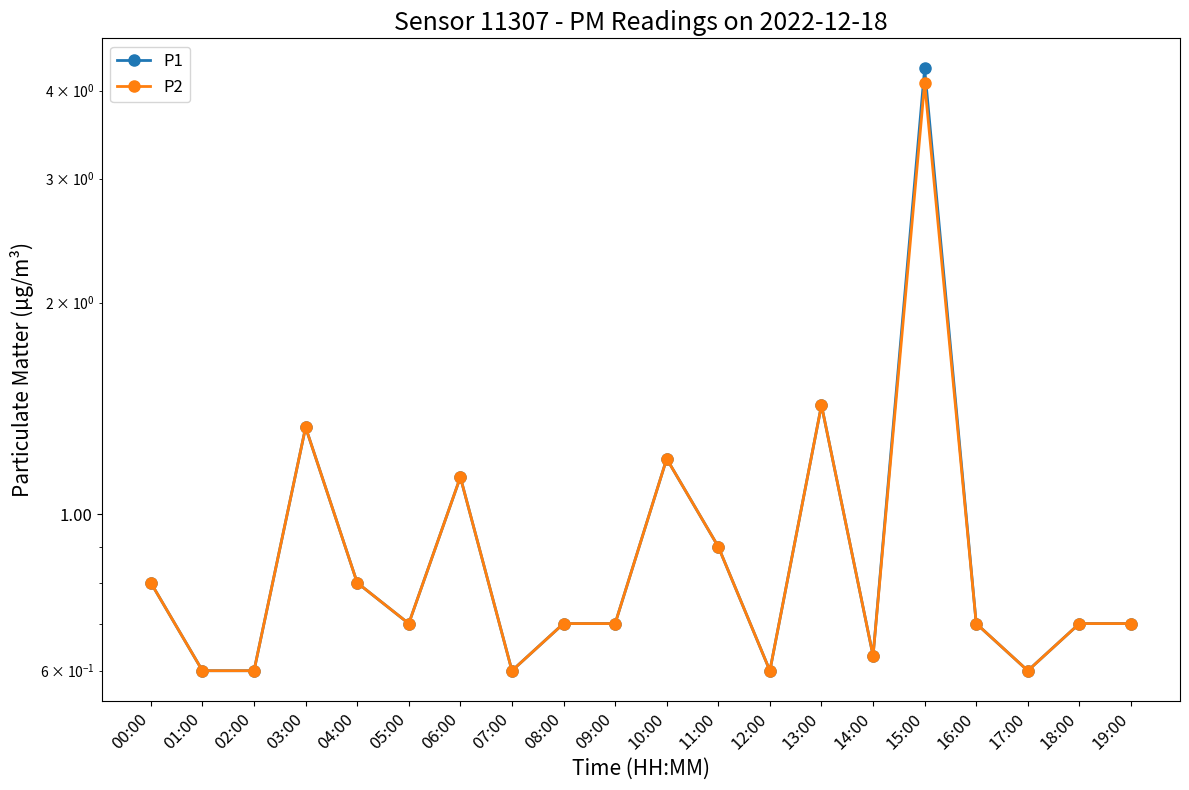

True or false: P2 and P1 cross at least once.

False